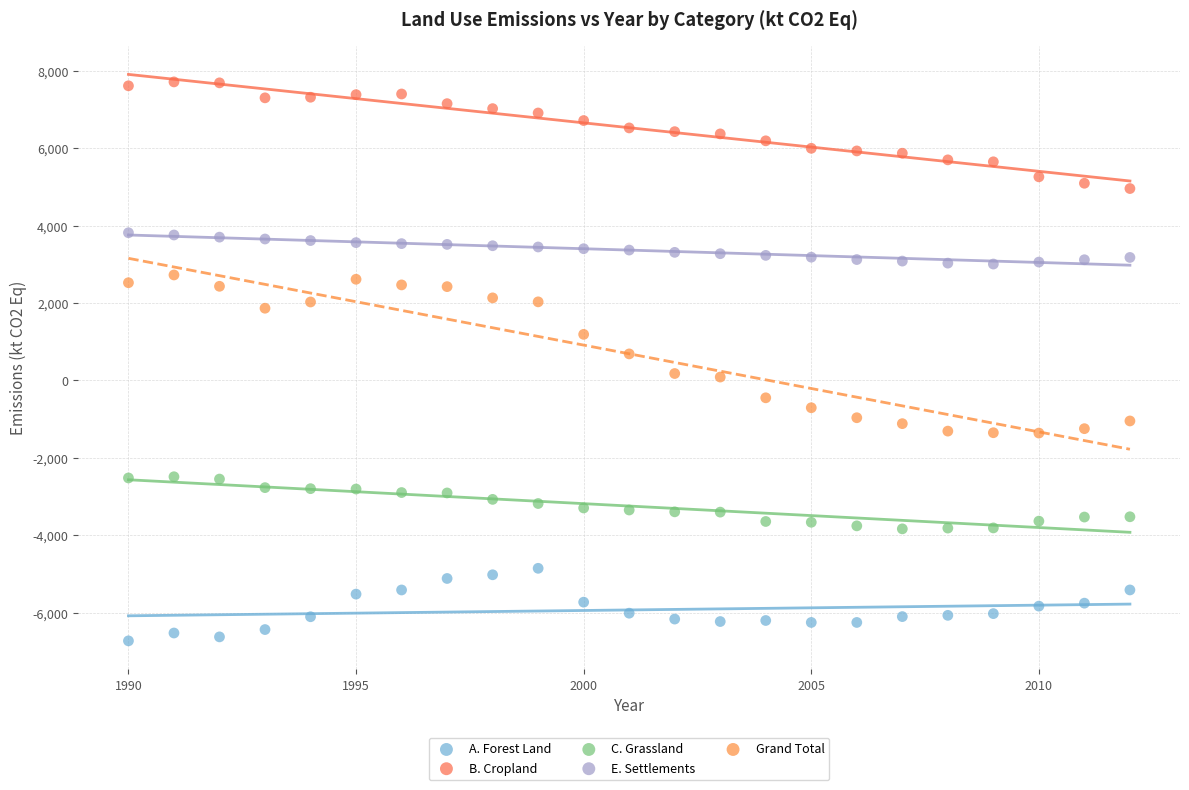

Which series reaches the maximum Y coordinate?

B. Cropland